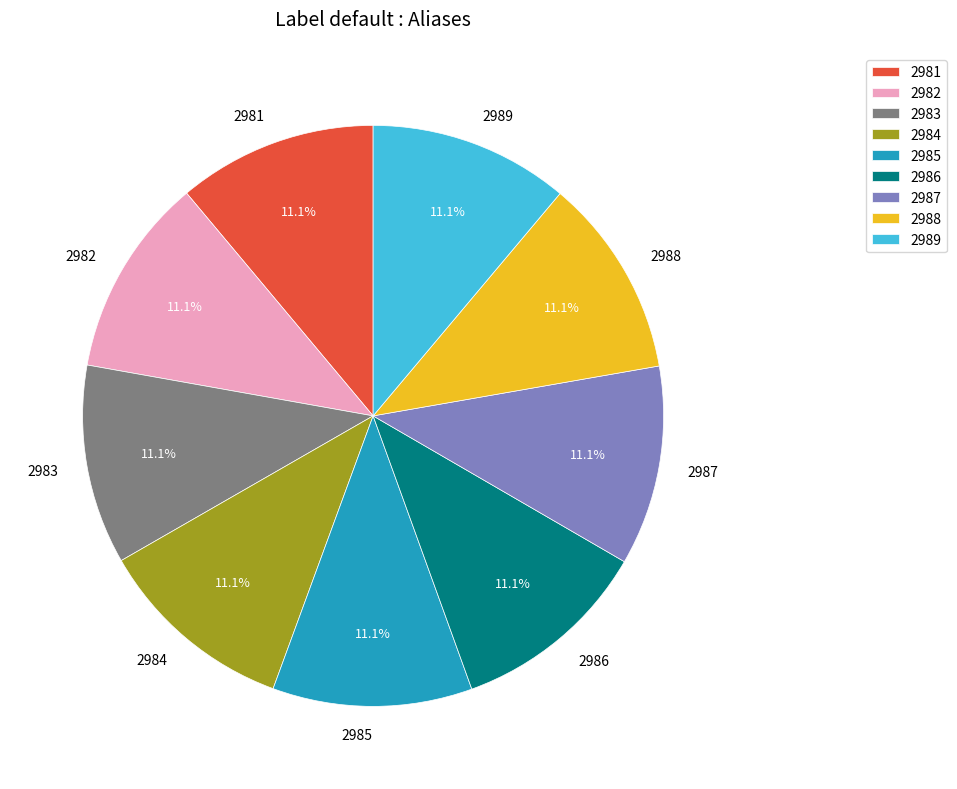

How much of the chart is everything except 2984?

88.9%